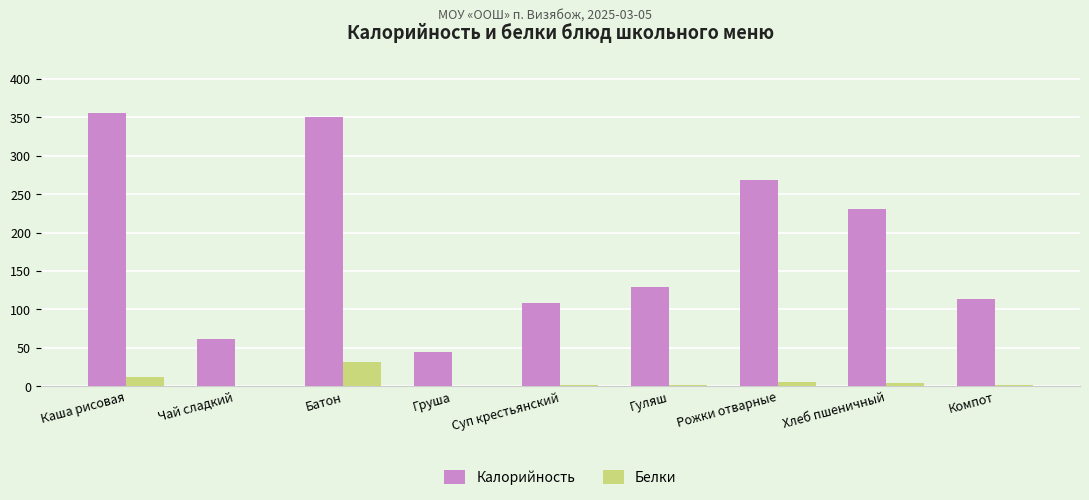

Does the chart contain stacked bars?

No